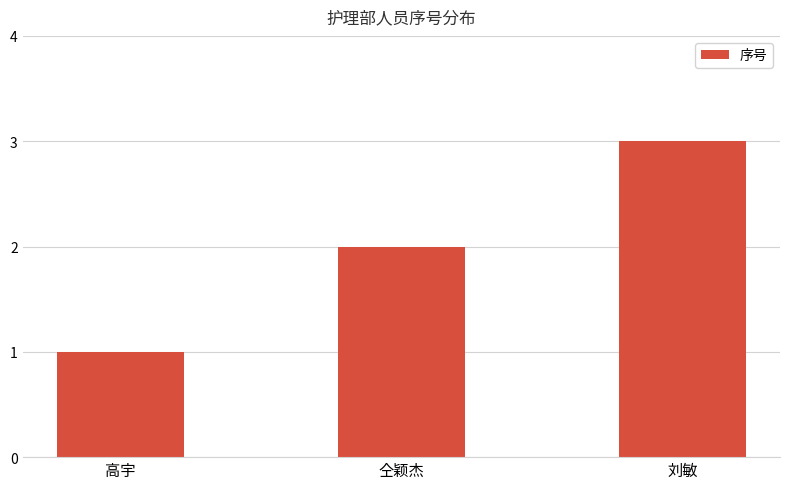

Reading left to right, transcribe all the data shown in this chart.

1	2	3